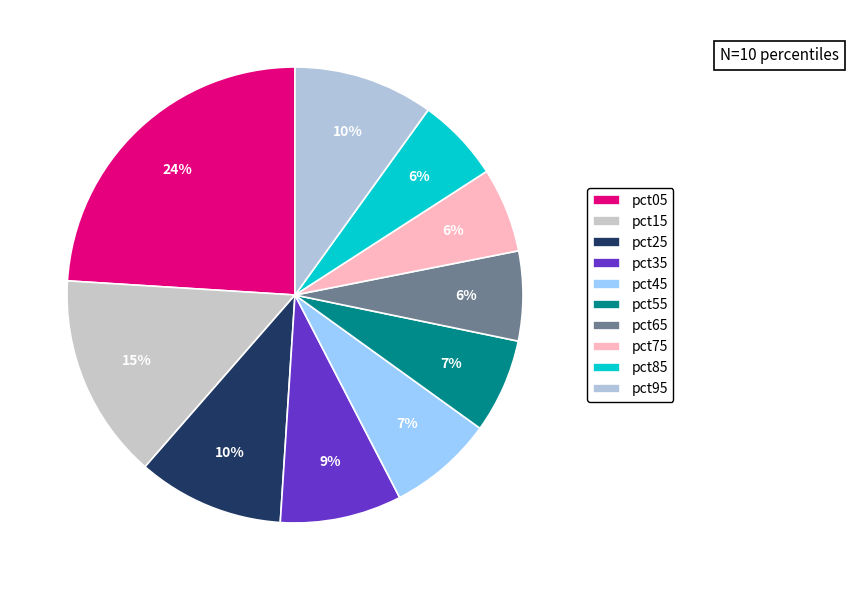

To the nearest percent, what percentage of the pie is pct05?

24%